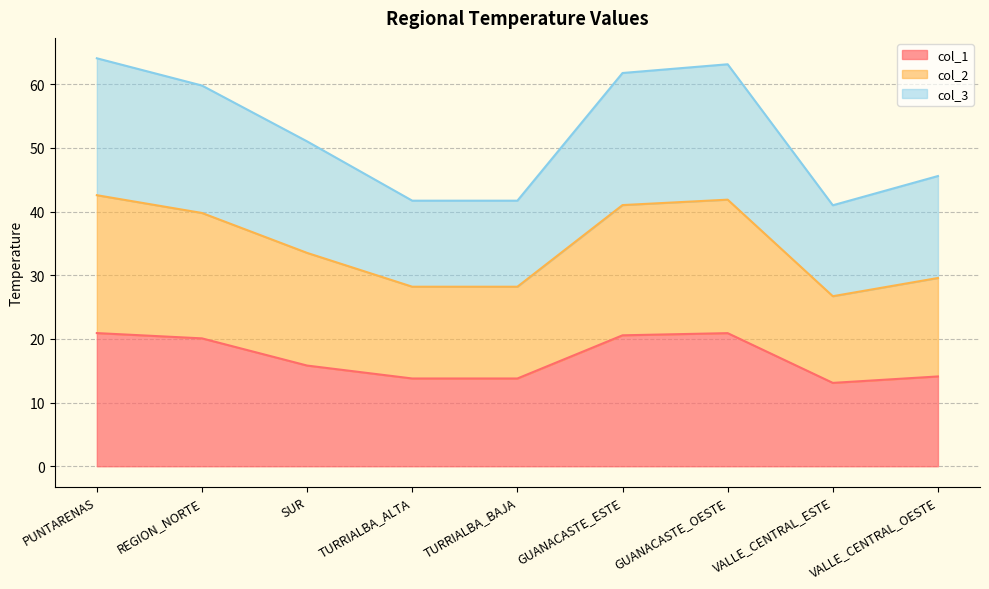

What is the minimum value for col_1?

13.1